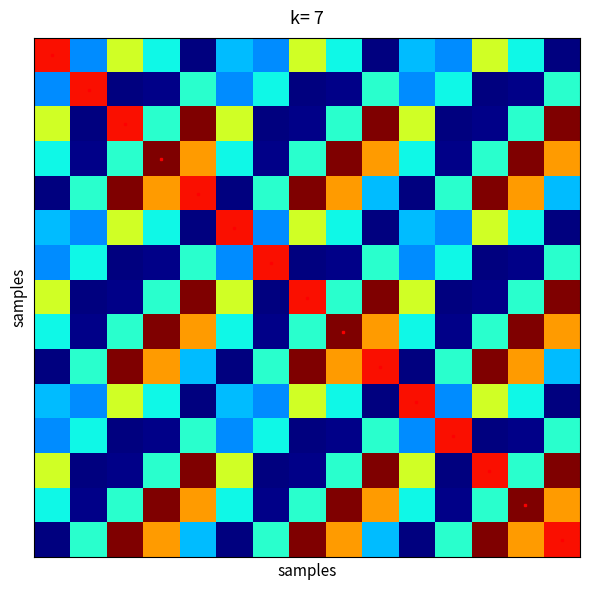

At which category is the sum across all series the highest?

4